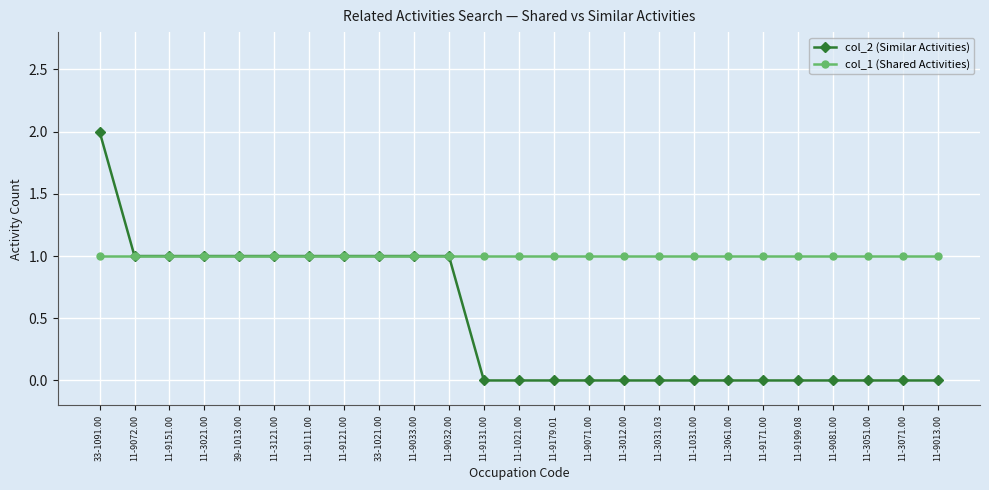

Is this an area chart (filled region under the line)?

No